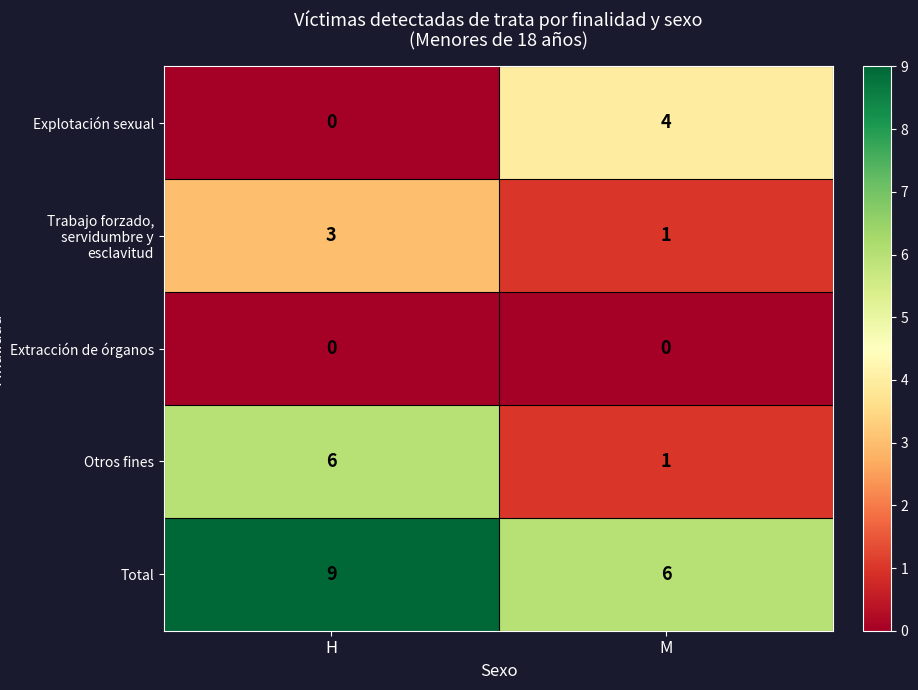

Which series changed the most between H and M?

Otros fines